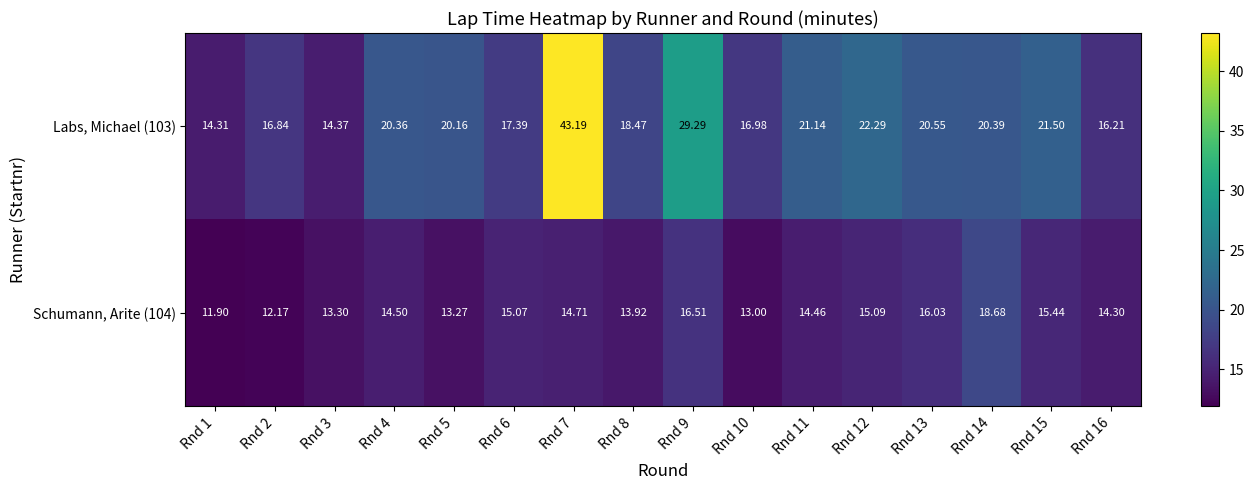

Is the value of Schumann, Arite (104) at Rnd 13 greater than the value of Labs, Michael (103) at Rnd 6?

No